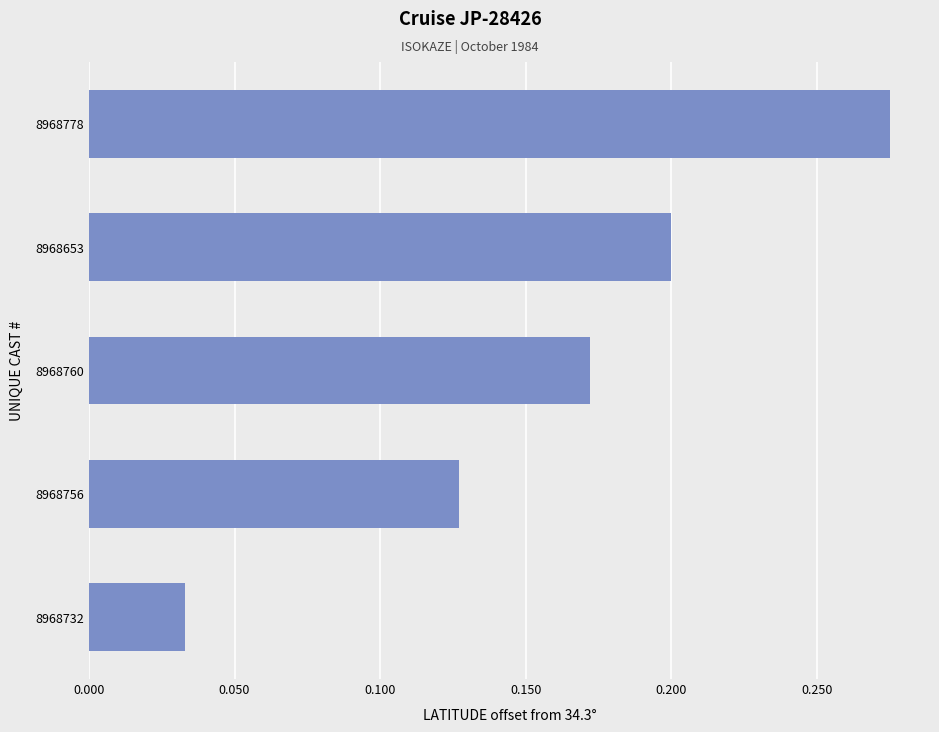

What is the sum of all values?

0.8